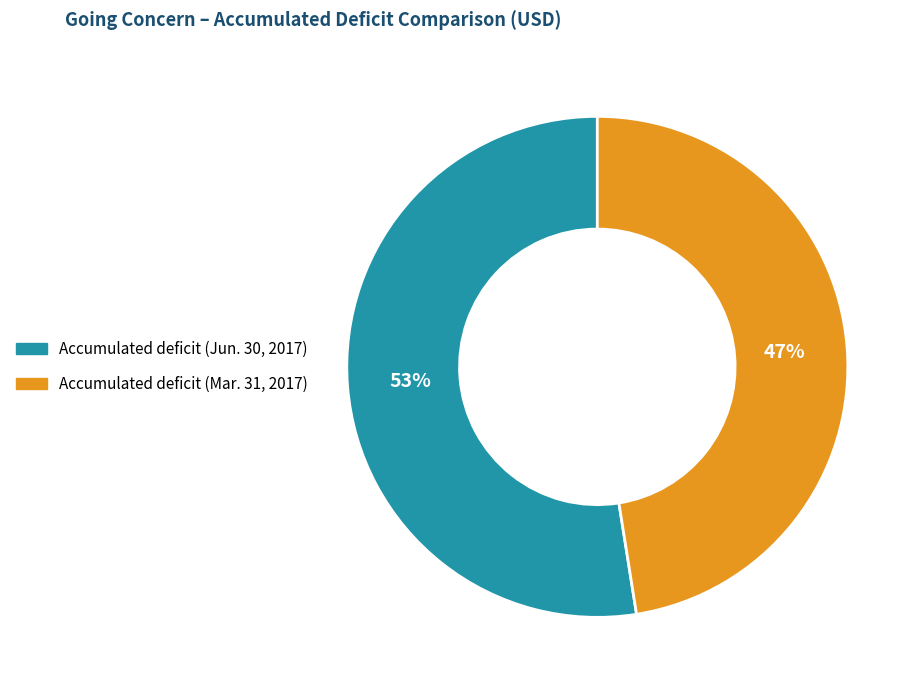

Is there any slice that represents more than half of the pie?

Yes